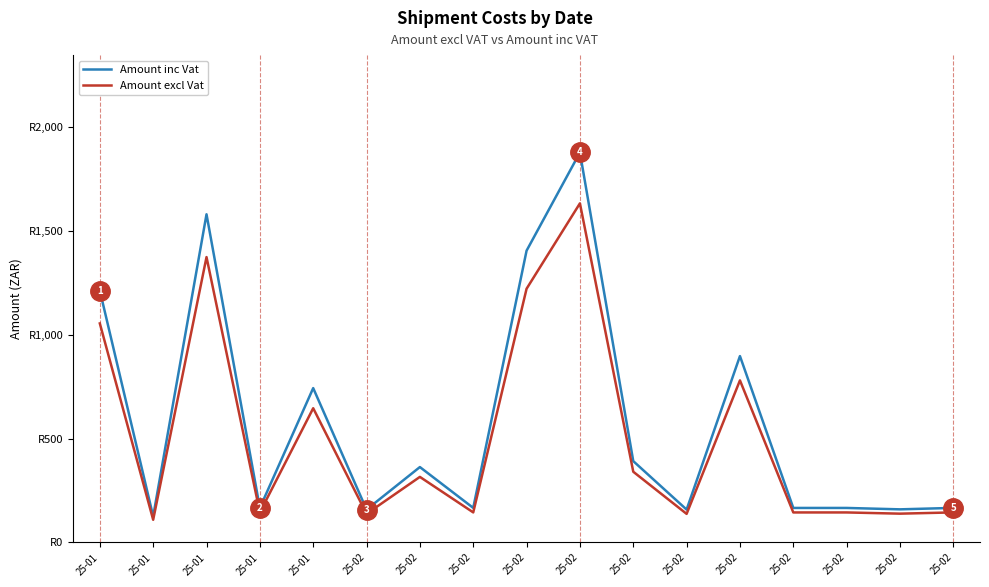

What is the sum of the Amount inc Vat values at 25-01 and 25-01?

909.8